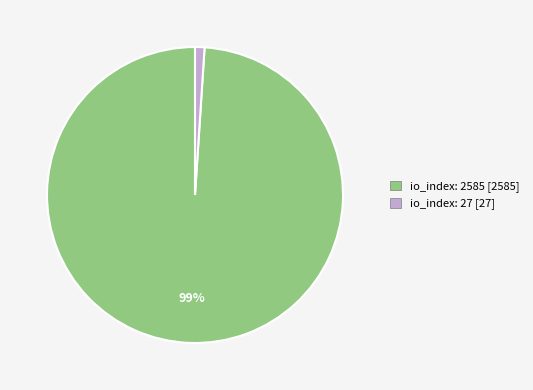

Which has a higher value, io_index: 2585 or io_index: 27?

io_index: 2585